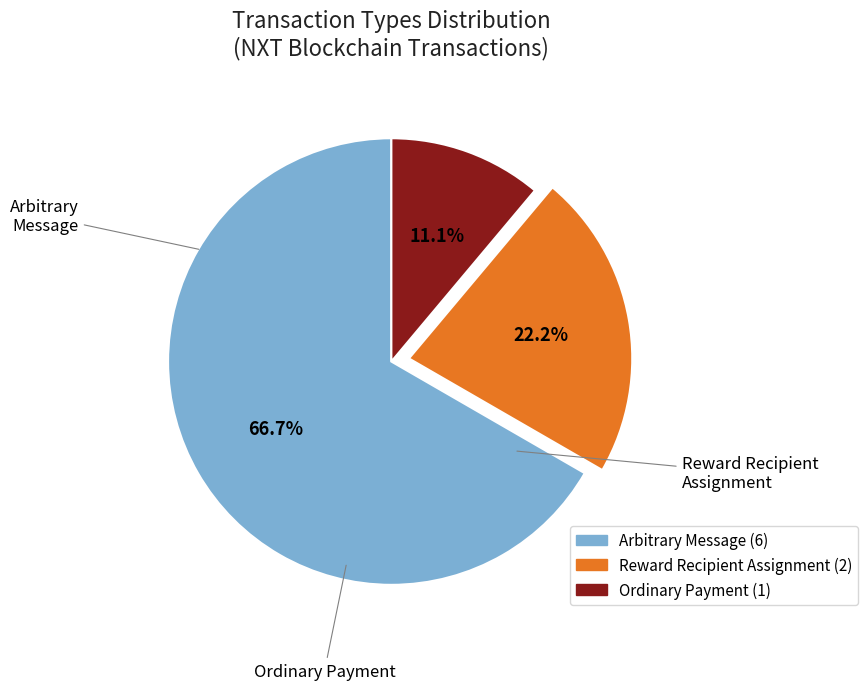

Does any single category account for the majority?

Yes